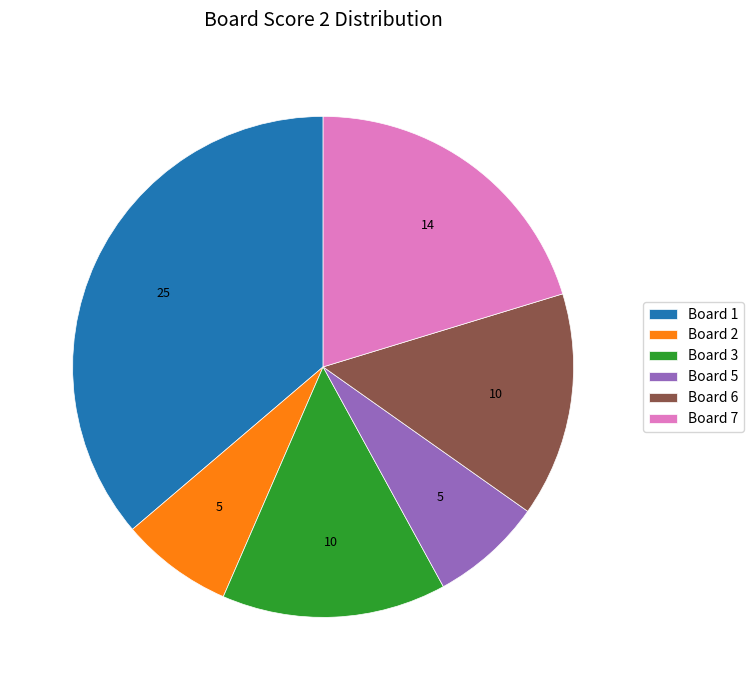

True or false: Board 5 accounts for 2% of the total.

False